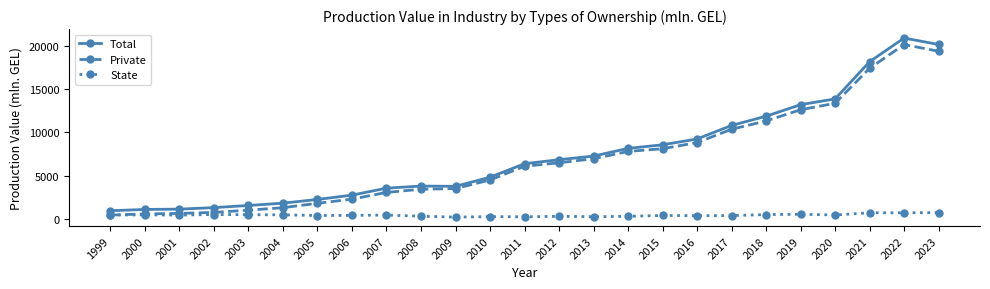

True or false: State has more than 2 points higher than both neighbors.

True